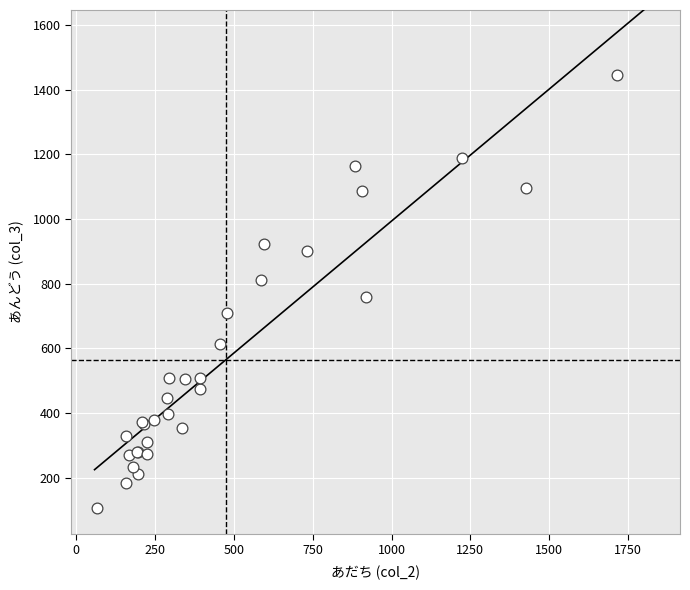

What Y value in the scatter plot is closest to 777?

760.0